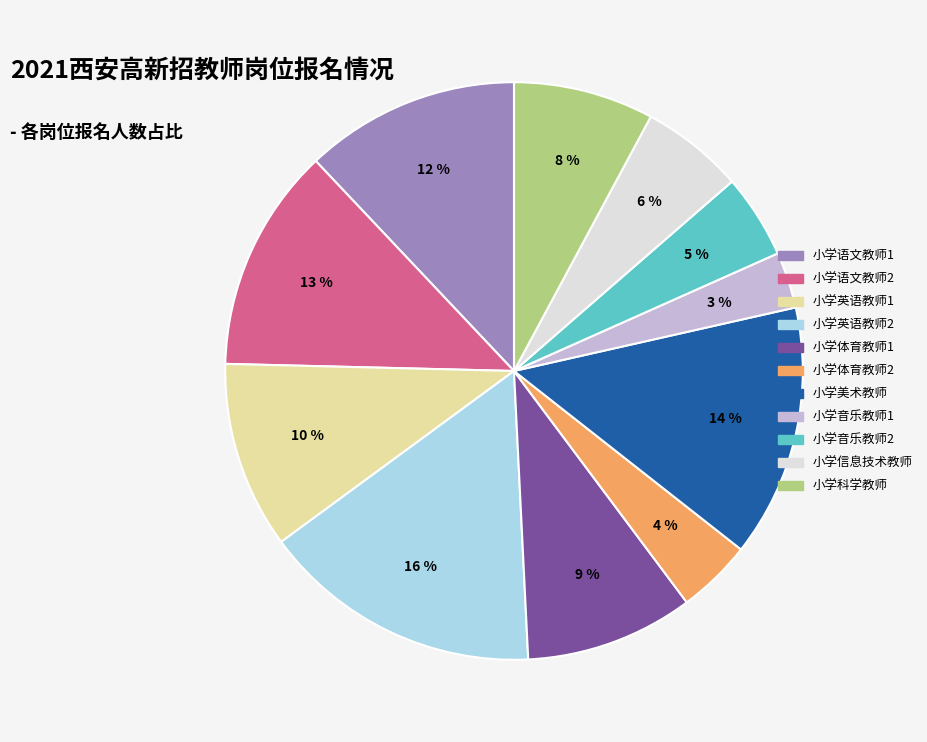

How many slices are in this pie chart?

11